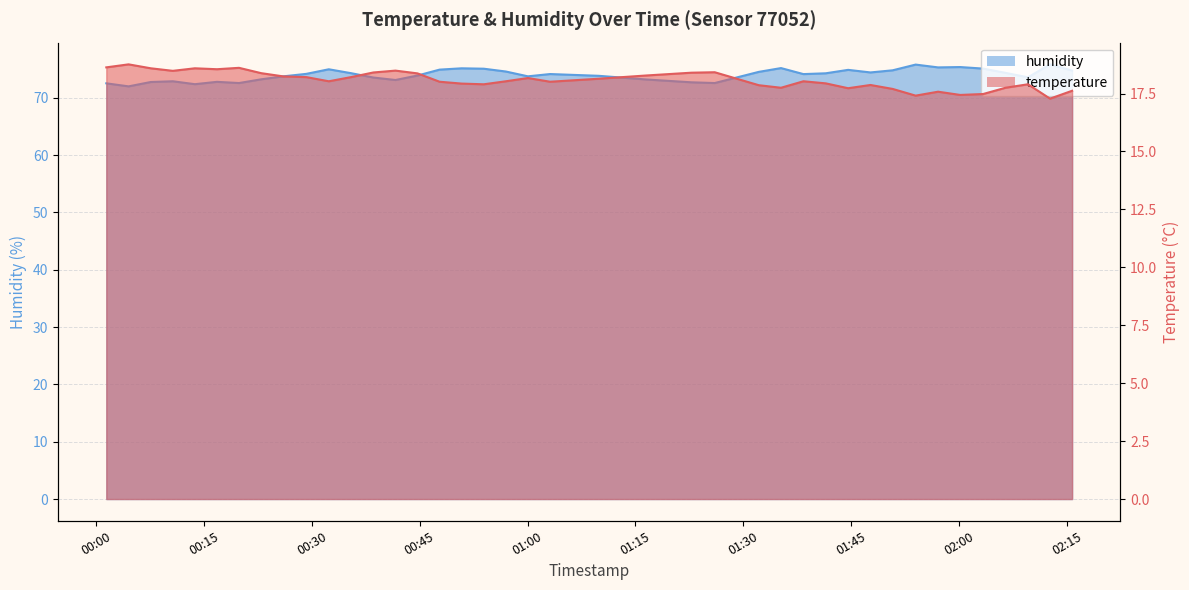

Which series has the largest range (max minus min)?

humidity